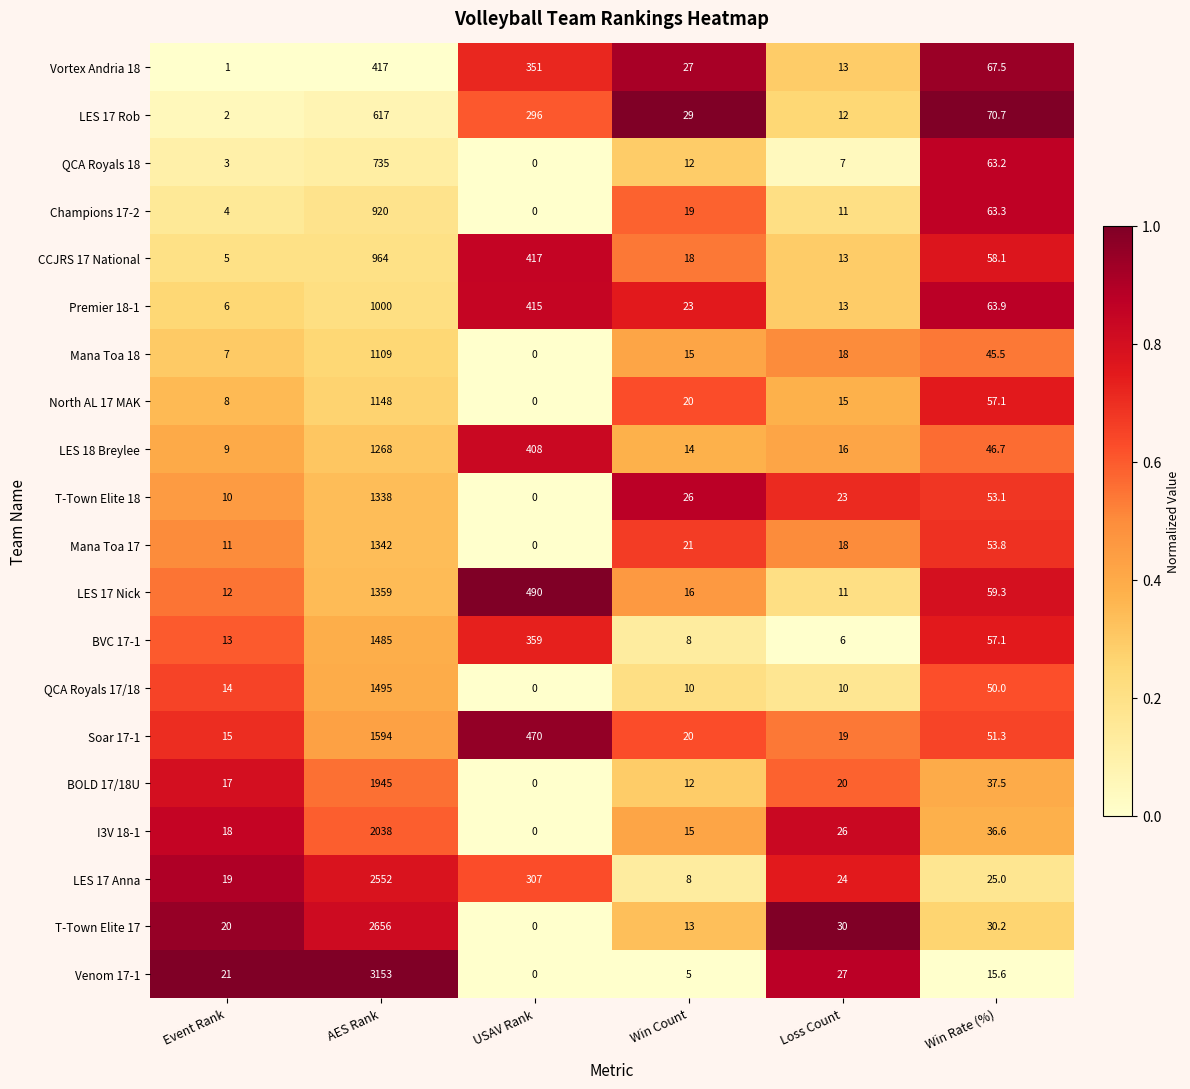

Where does the LES 18 Breylee series first go above 46?

AES Rank